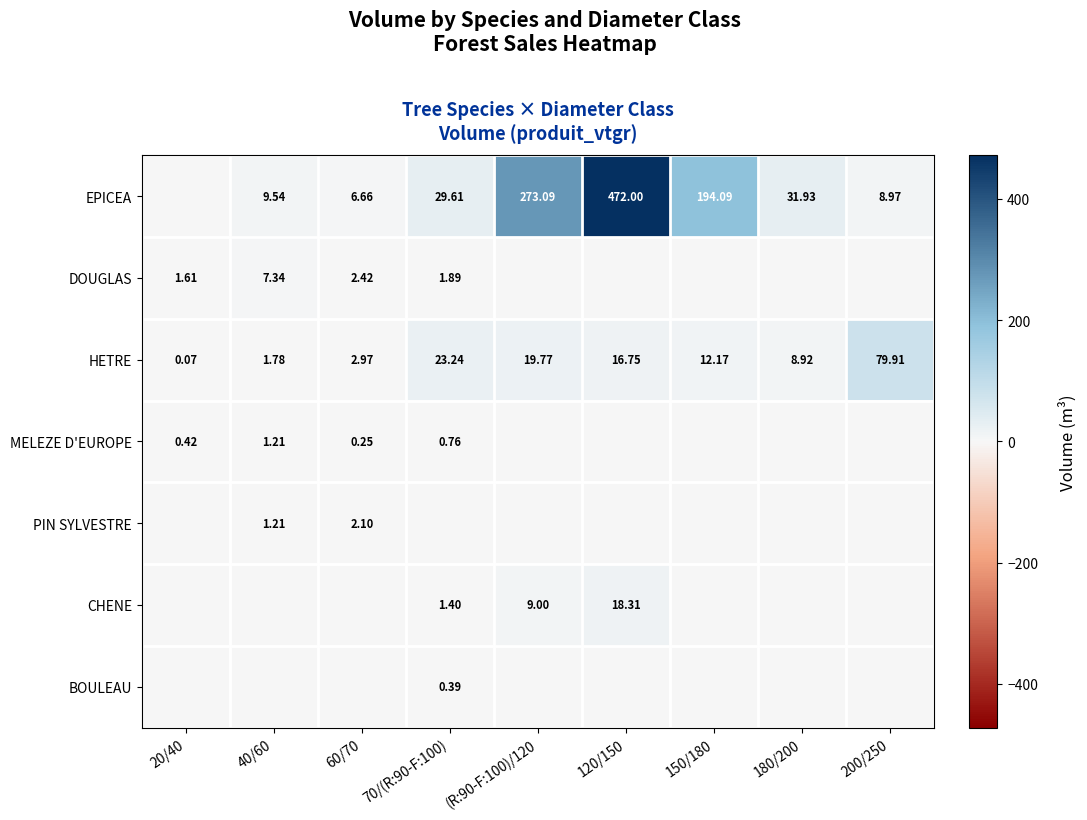

Is the value of PIN SYLVESTRE at 40/60 greater than the value of EPICEA at 70/(R:90-F:100)?

No